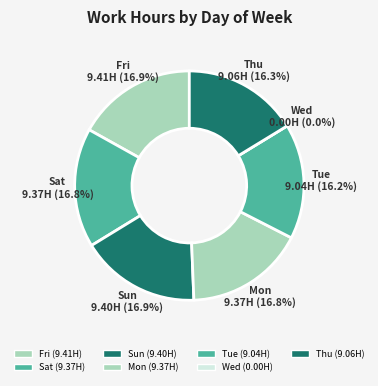

To the nearest percent, what is the difference between the Sun and Tue slice percentages?

1%